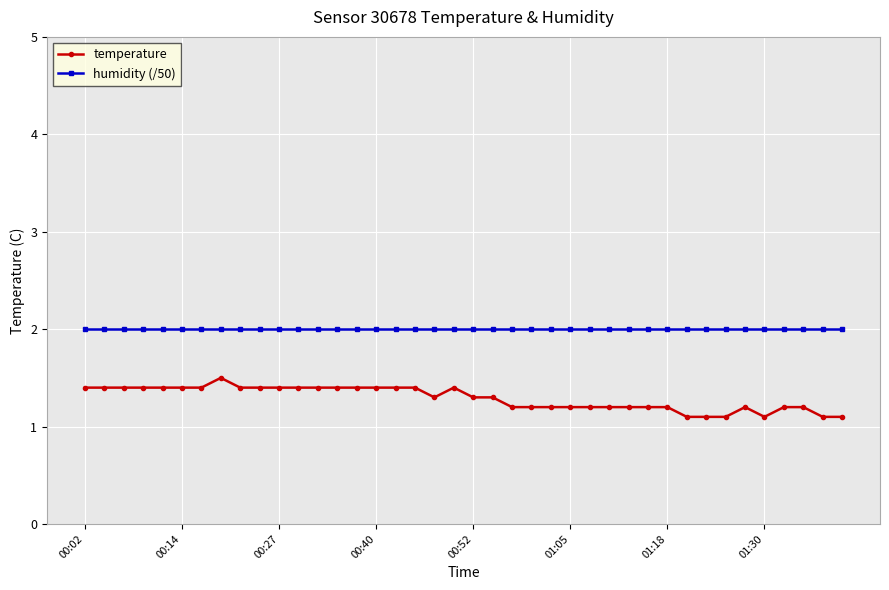

What is the sum of all humidity (/50) values?

79.9